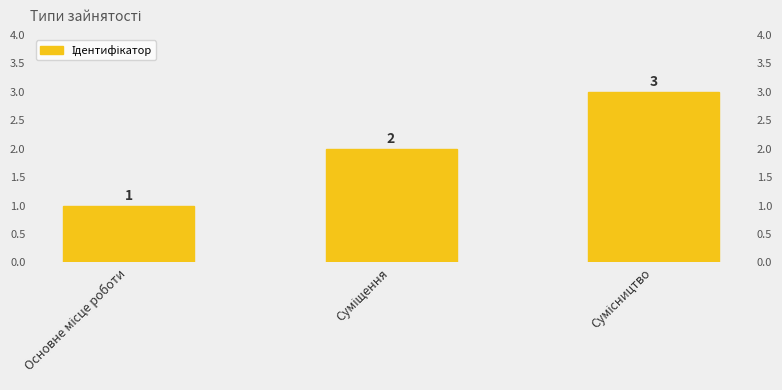

Which has a higher value, Суміщення or Основне місце роботи?

Суміщення